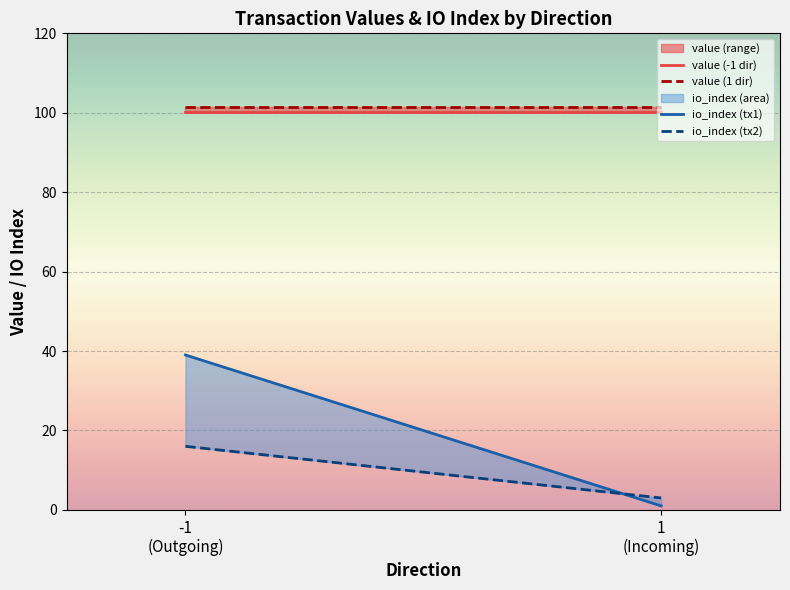

The value of io_index at 1 (Revocation) is 1.0. True or false?

True